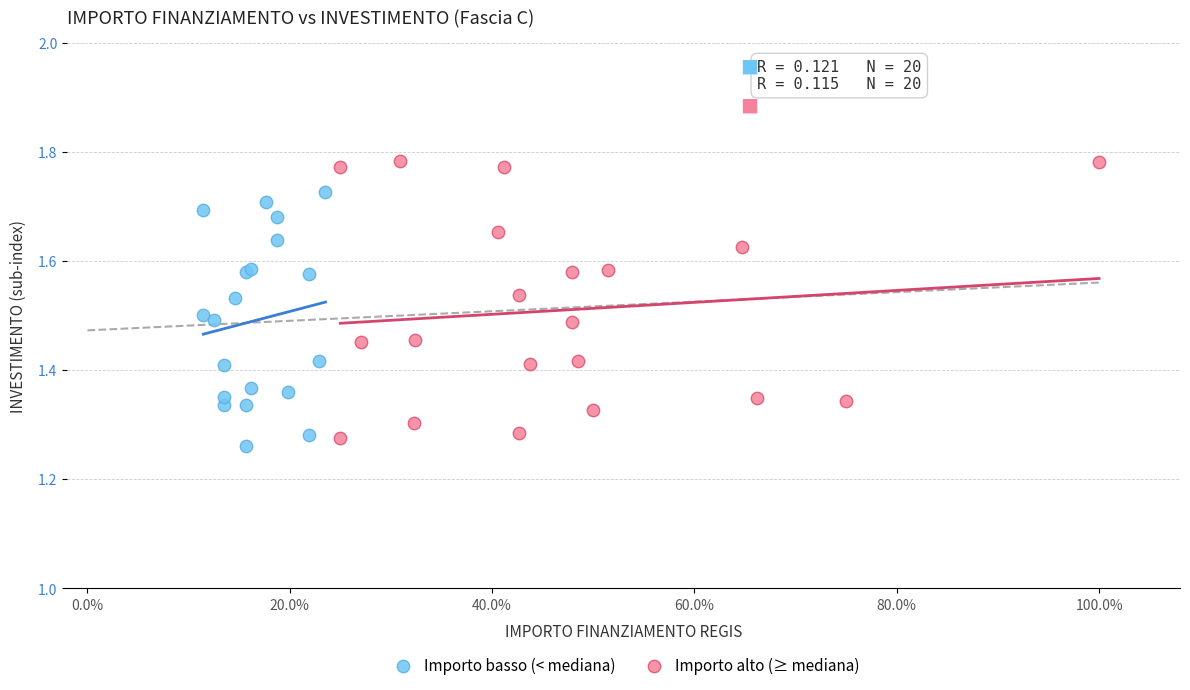

Which series has the widest spread of Y values?

Importo alto (≥ mediana)